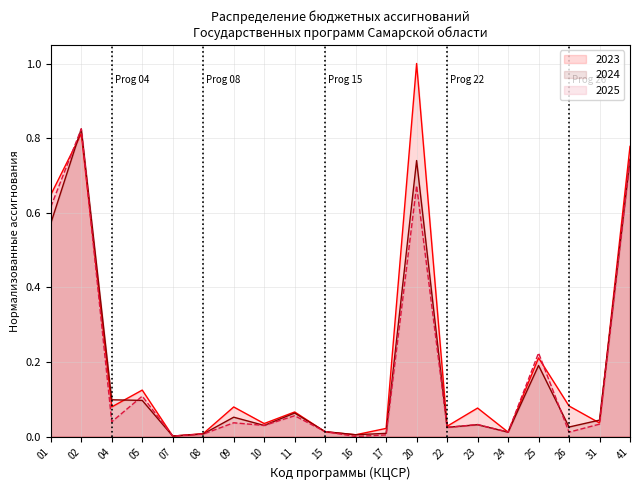

At which label is 2025 closest to 0?

16